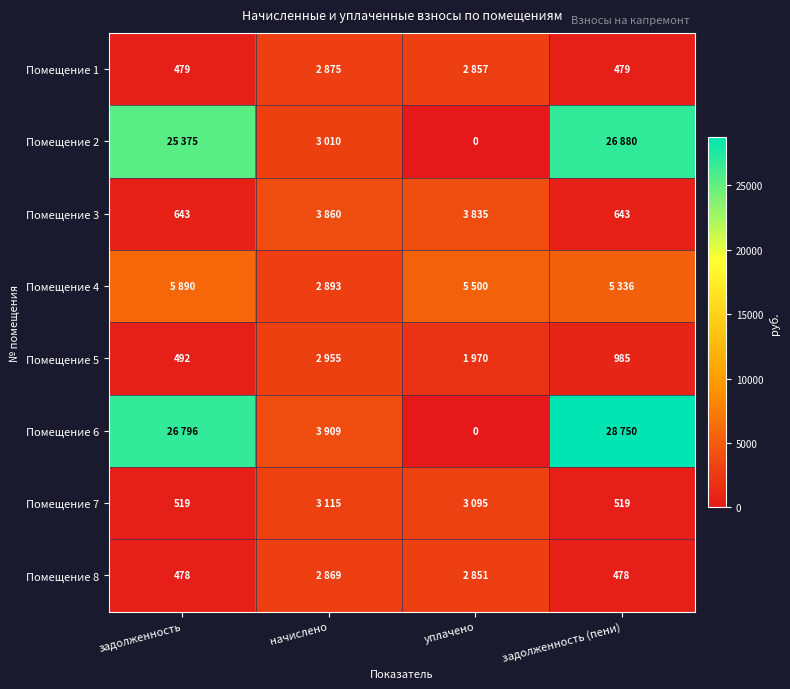

Is the value of Помещение 7 at задолженность (пени) greater than the value of Помещение 8 at задолженность (пени)?

Yes